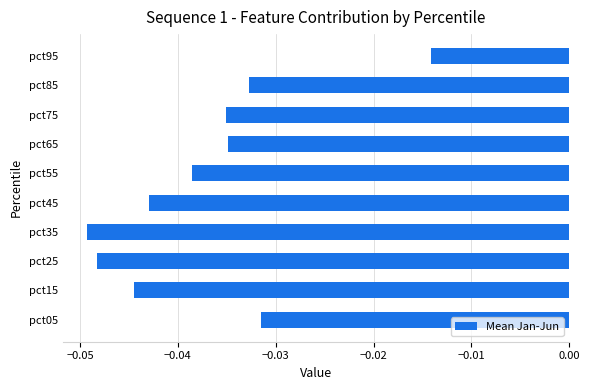

The value at pct45 is -0.1. True or false?

False